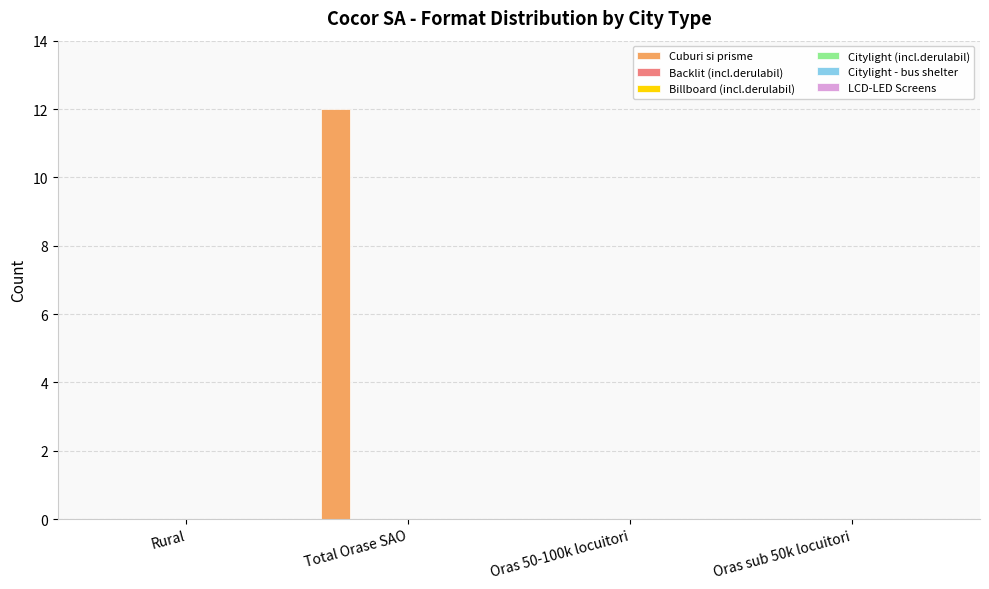

What is the maximum value shown in the chart?

12